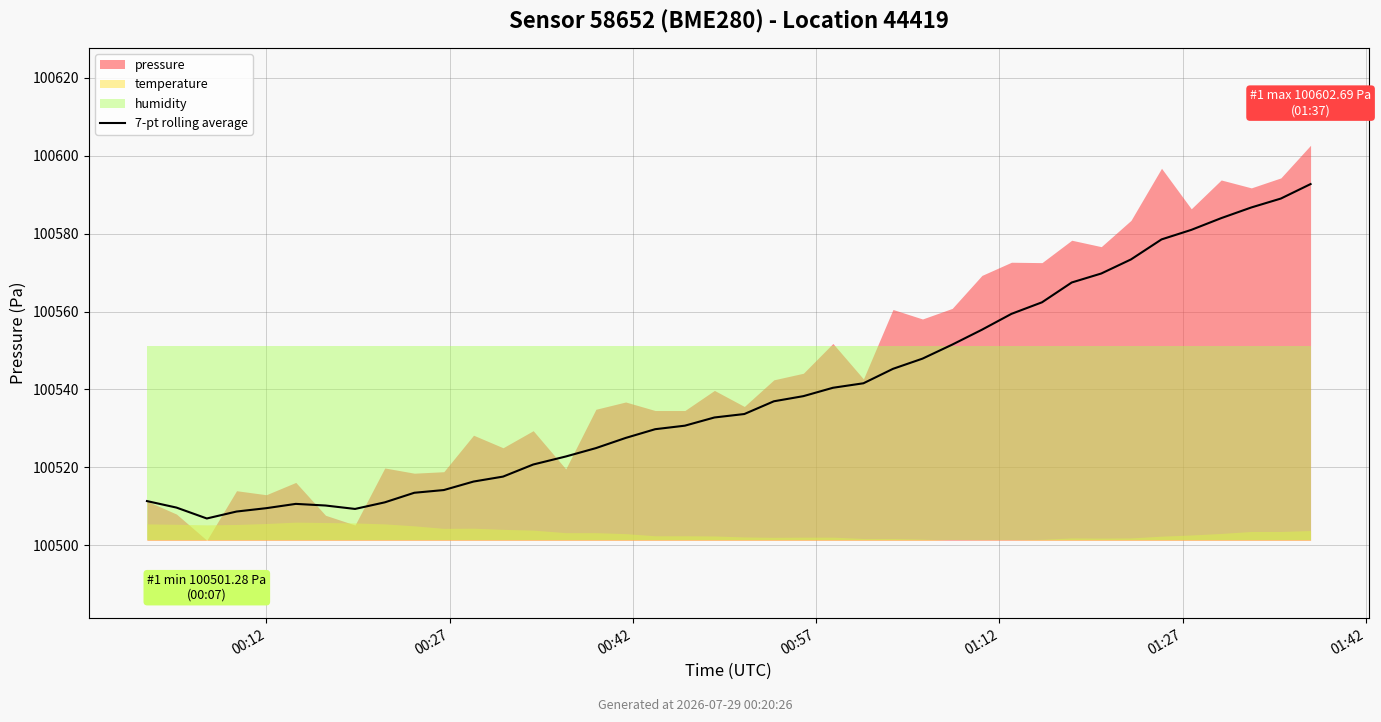

The chart shows a value of 131979.0 at 19. True or false?

False